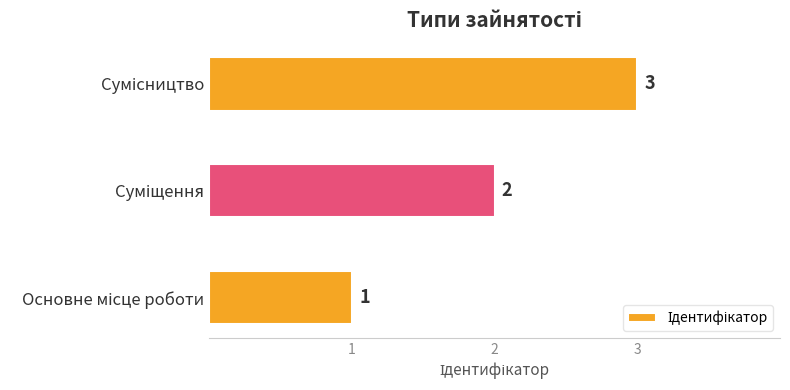

What is the maximum value shown in the chart?

3